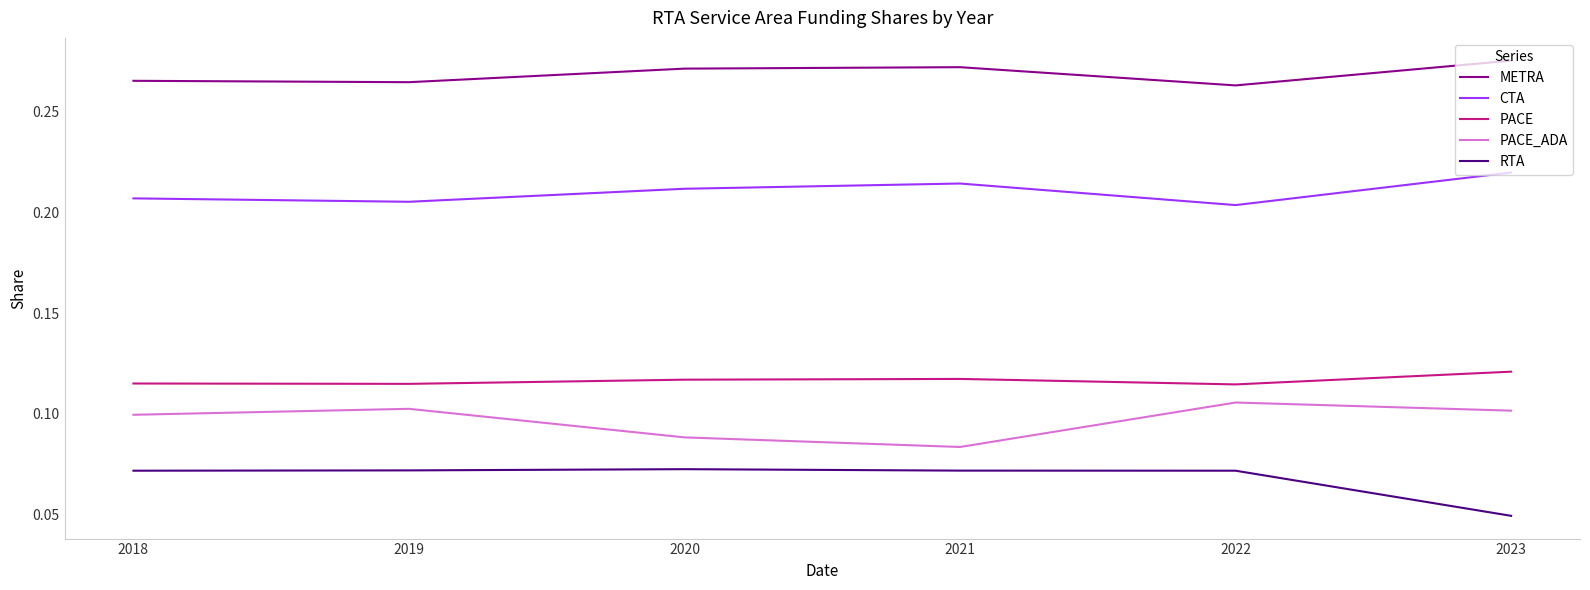

True or false: PACE_ADA has more than 2 points higher than both neighbors.

False